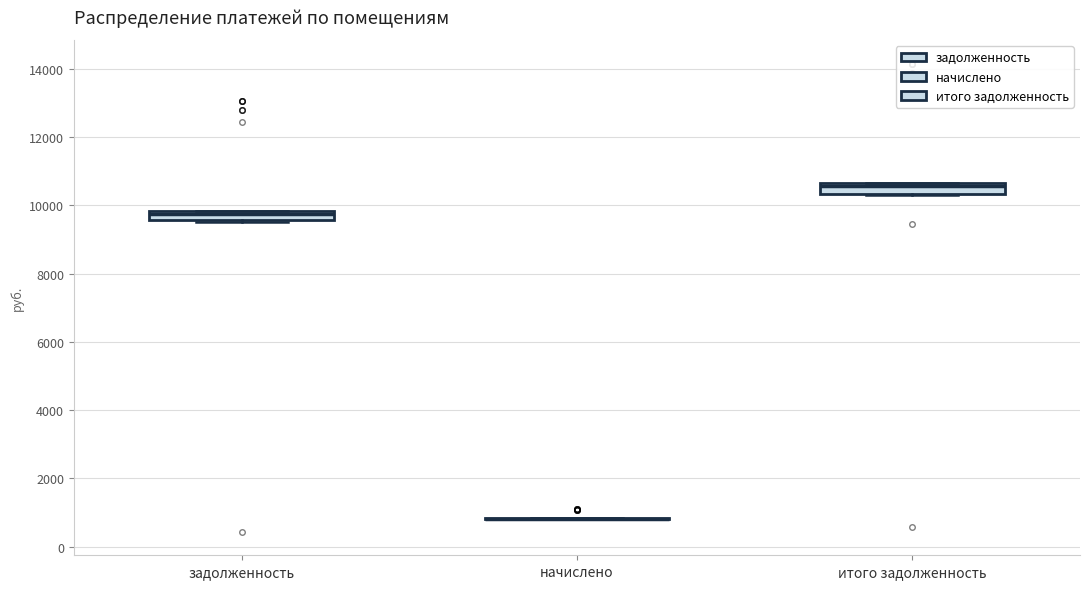

Where is the lower edge of the box for задолженность on the y-axis? The values are not printed on the chart, so give them approximately, as read against the axis.

9600